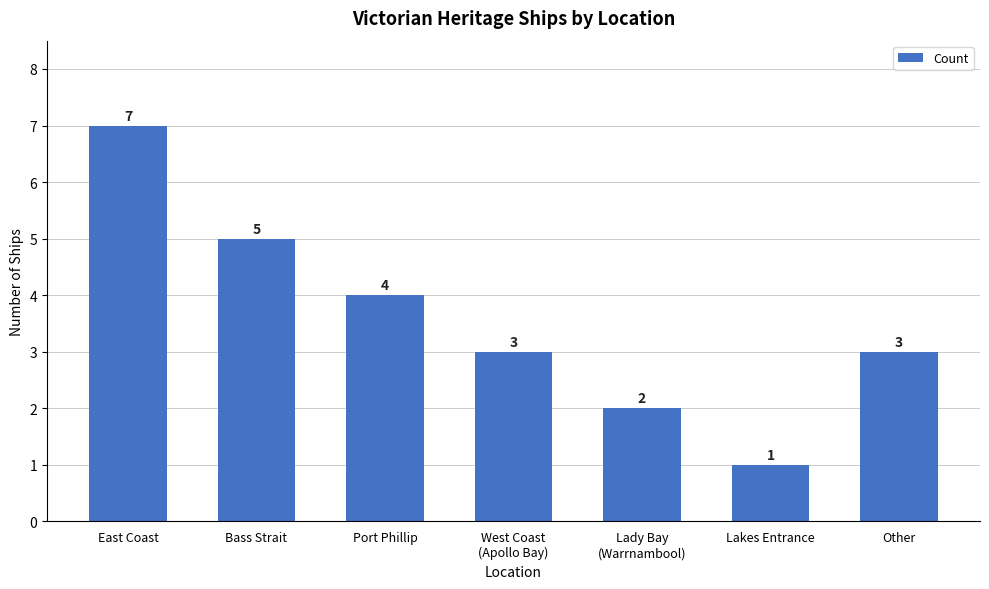

What is the average value?

4